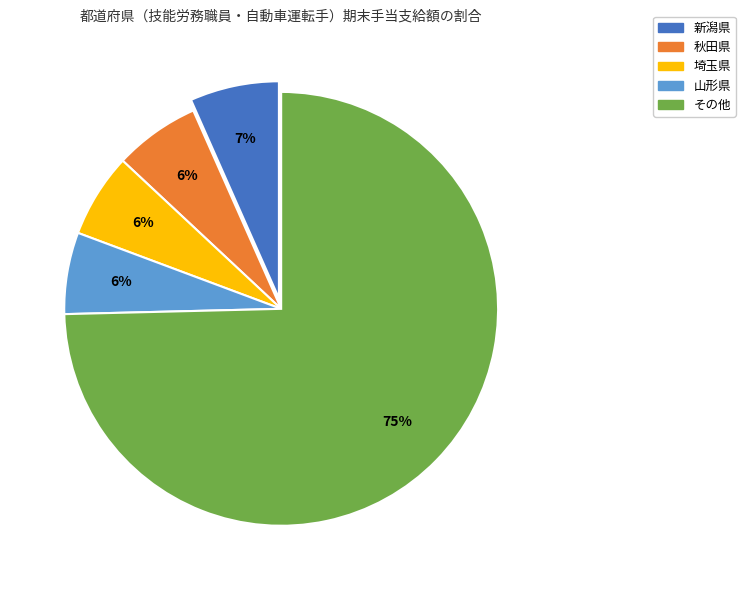

Is there any slice that represents more than half of the pie?

Yes